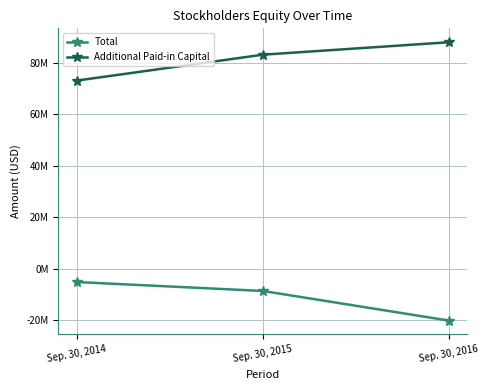

How many Additional Paid-in Capital values are between 73183429 and 88066261?

3